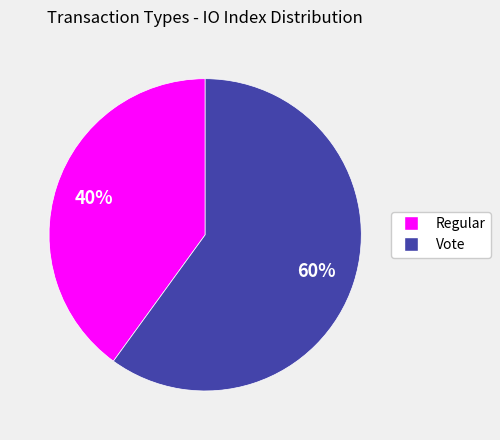

Which has a higher value, Regular or Vote?

Vote